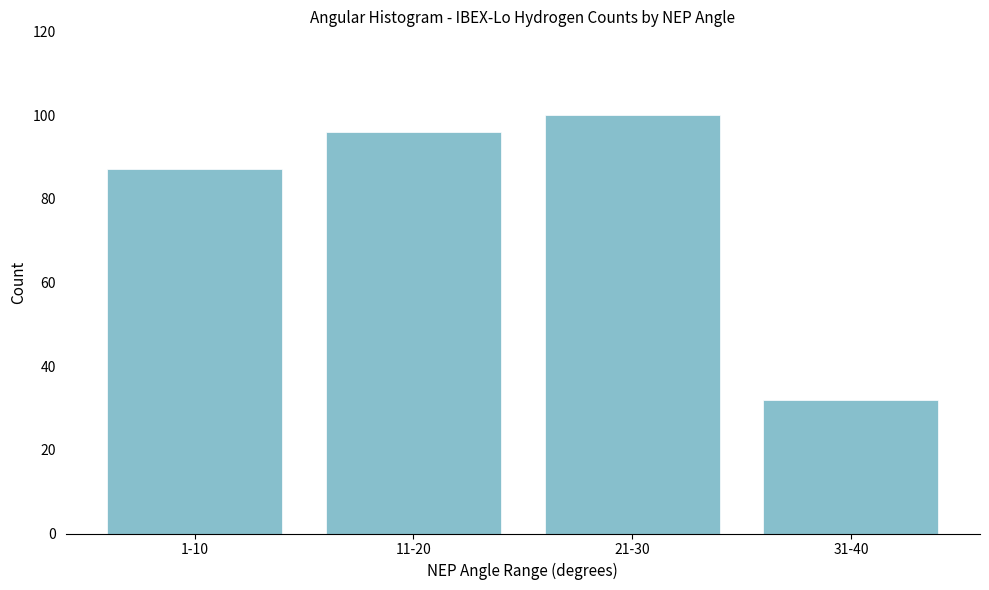

Reading right to left, extract all data points from this chart.

31-40=32	21-30=100	11-20=96	1-10=87